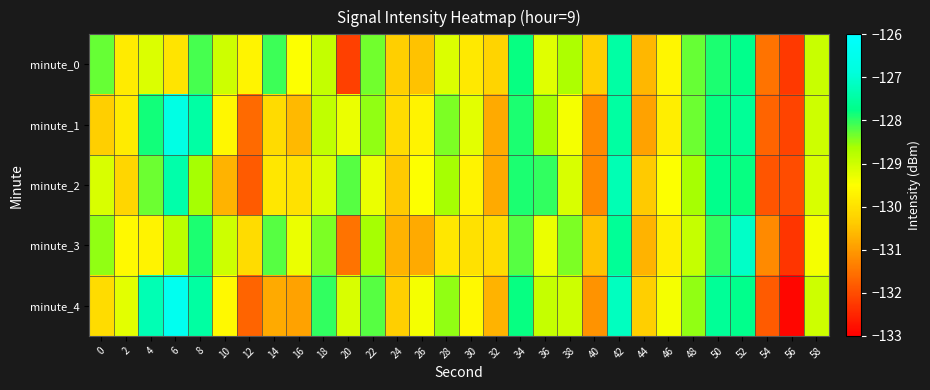

Count the number of data series in this chart.

5